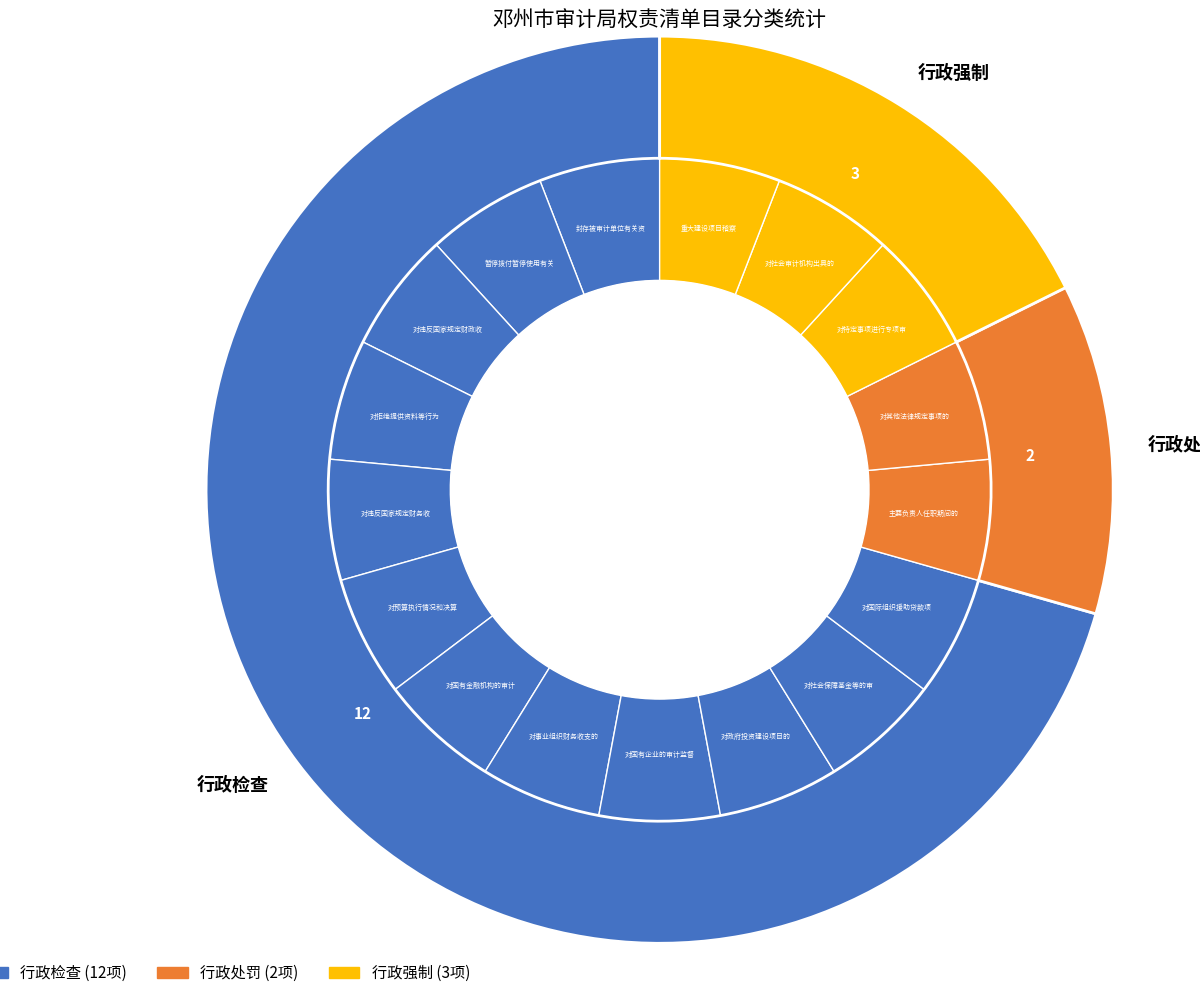

What percentage is the 行政检查 slice, to the nearest percent?

71%